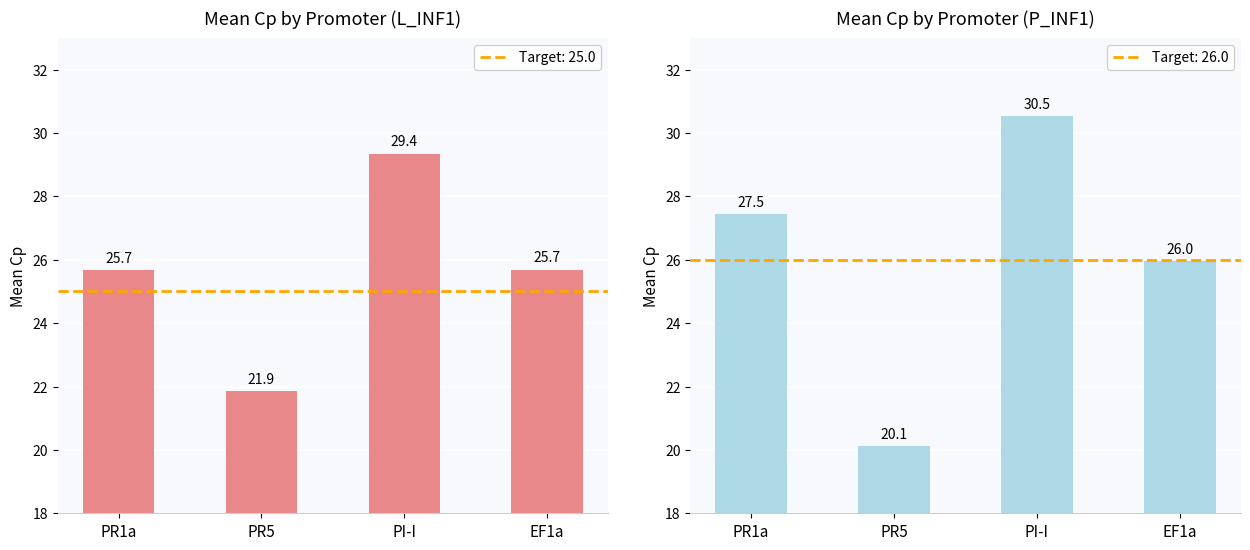

What is the label of the 1st bar from the right?

EF1a